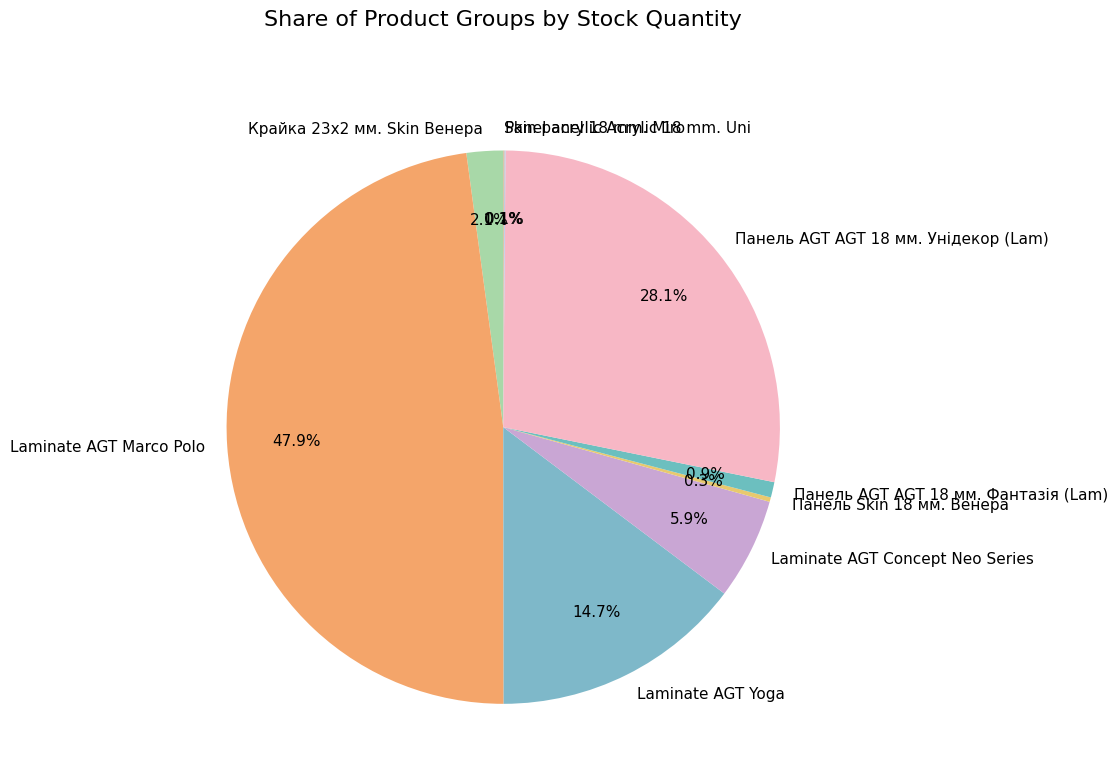

Is Laminate AGT Marco Polo the majority of the pie?

No